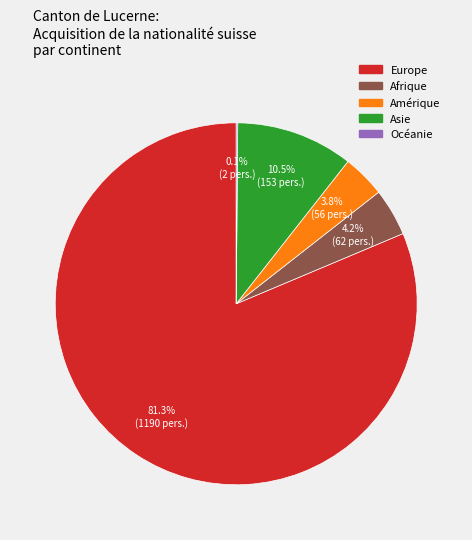

Which slice represents more than half of the pie?

Europe